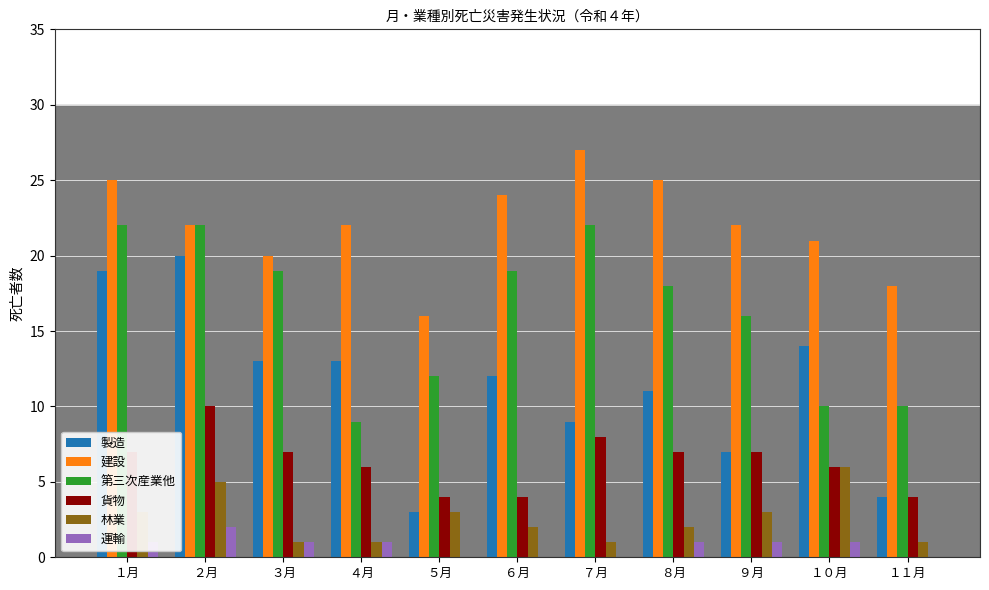

How many groups of bars are there?

11